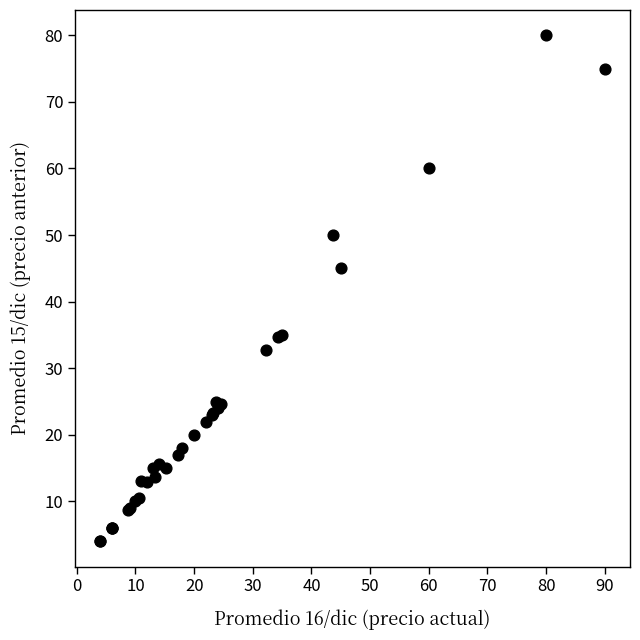

What Y value in the scatter plot is closest to 42?

45.0